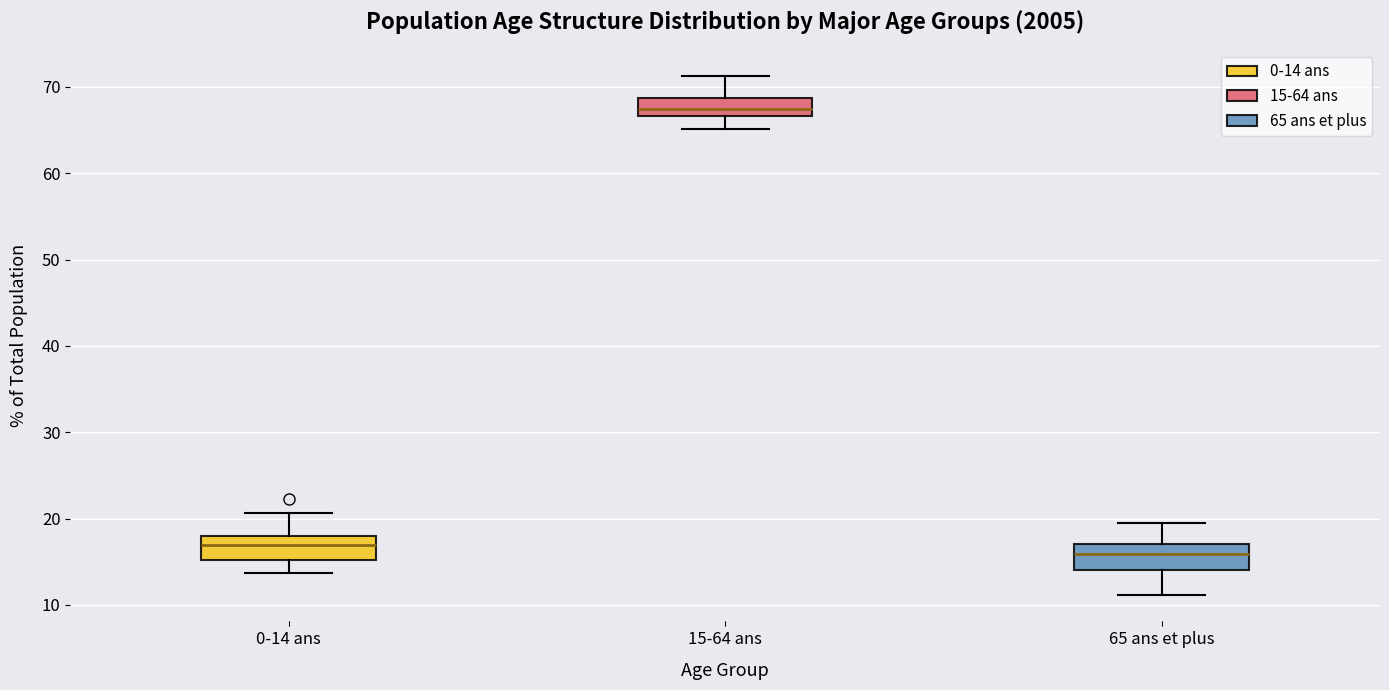

Where does the median line of the box for 0-14 ans sit on the y-axis? The values are not printed on the chart, so give them approximately, as read against the axis.

17